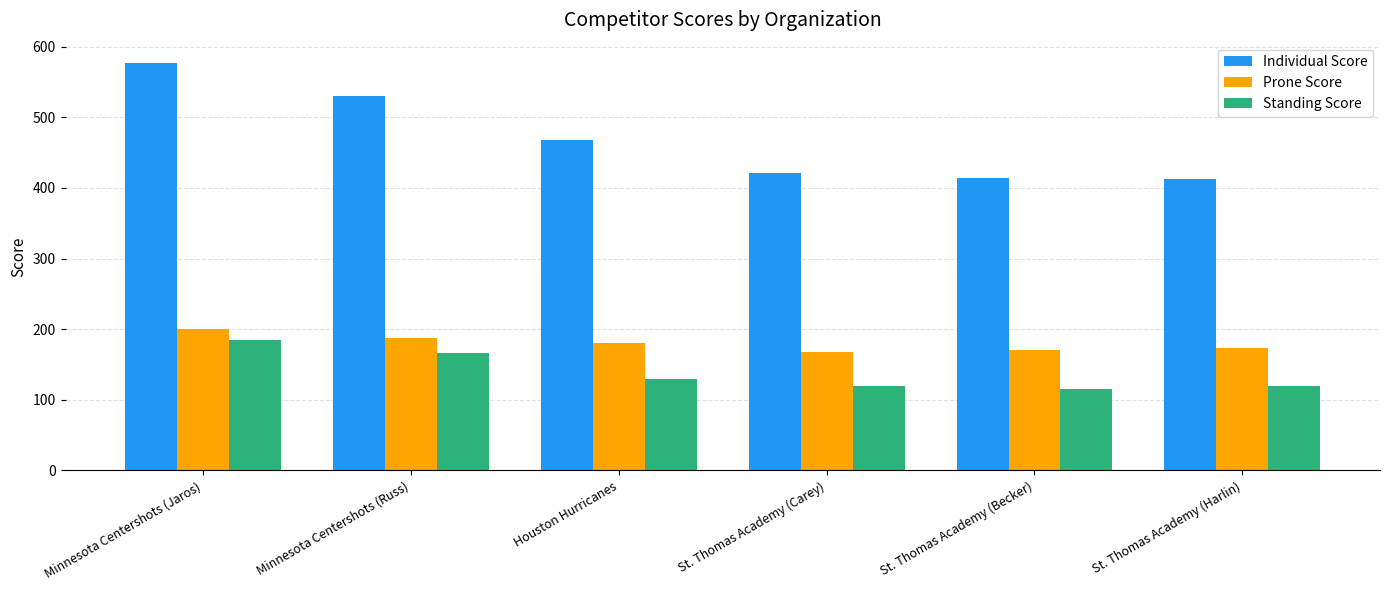

Which series has the largest total across all categories?

Individual Score